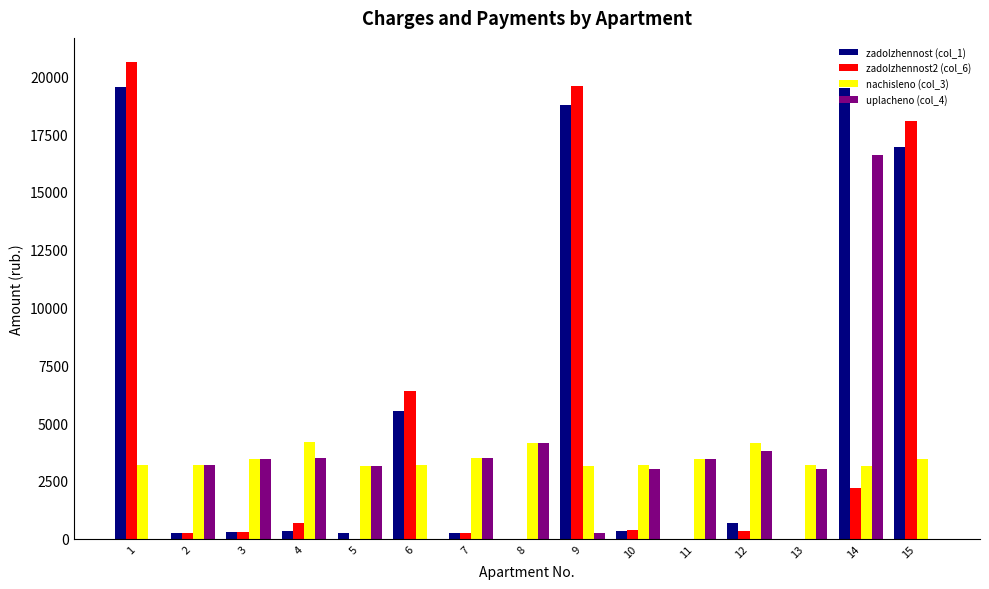

The value of uplacheno (col_4) at 6 is 7741.2. True or false?

False